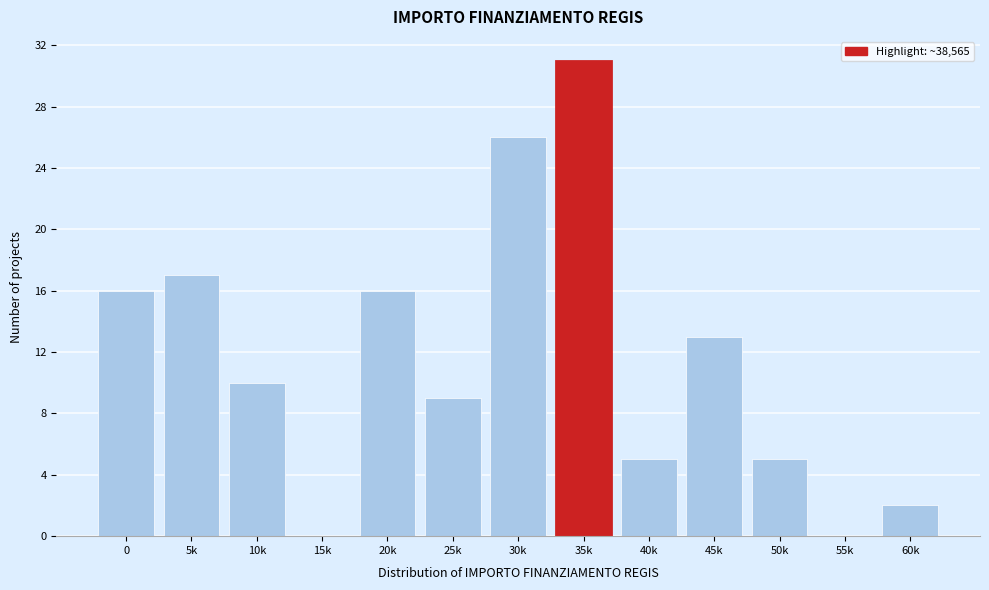

Reading left to right, what are all the values shown in this chart?

0=16	5k=17	10k=10	15k=0	20k=16	25k=9	30k=26	35k=31	40k=5	45k=13	50k=5	55k=0	60k=2